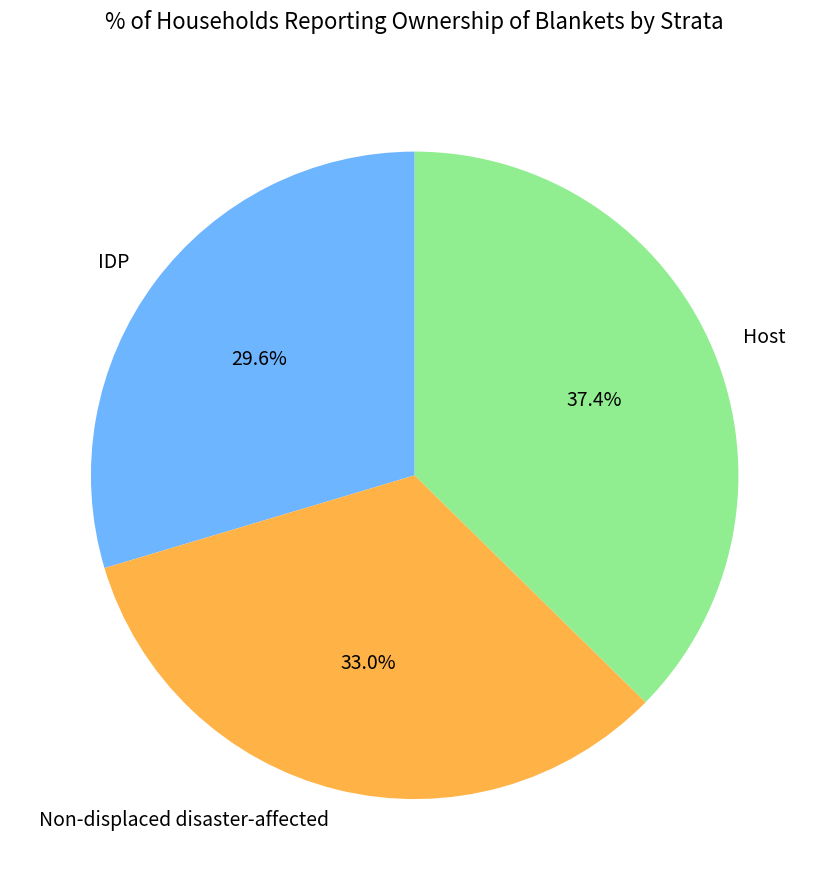

Is the sum of Host and IDP greater than half?

Yes